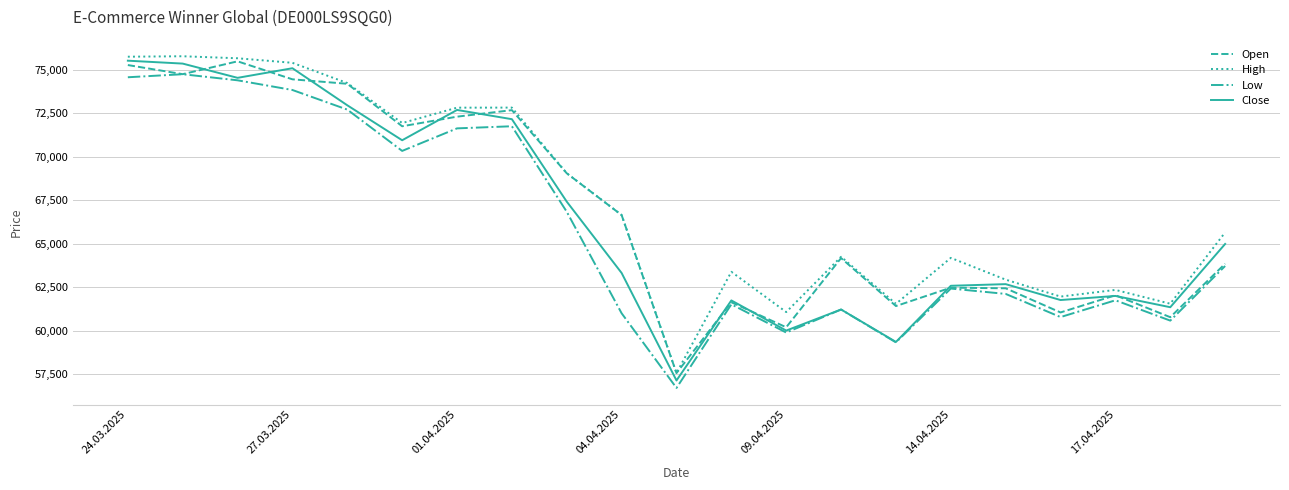

What is the smallest value displayed?

56717